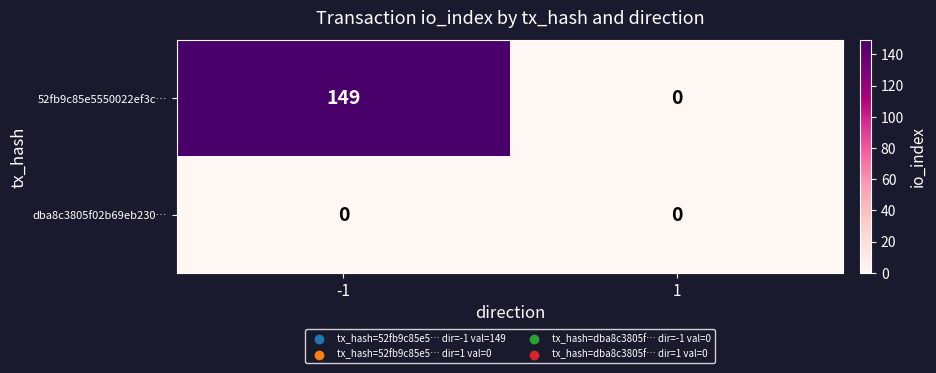

Which series has the largest total across all categories?

52fb9c85e5550022ef3c…